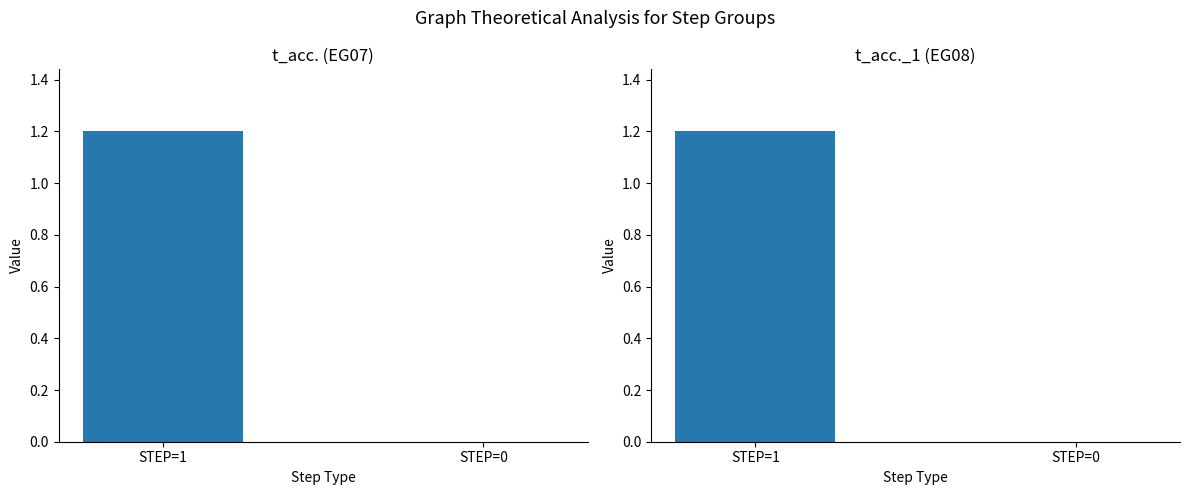

What is the average value of the t_acc._1 (EG08) series?

0.6